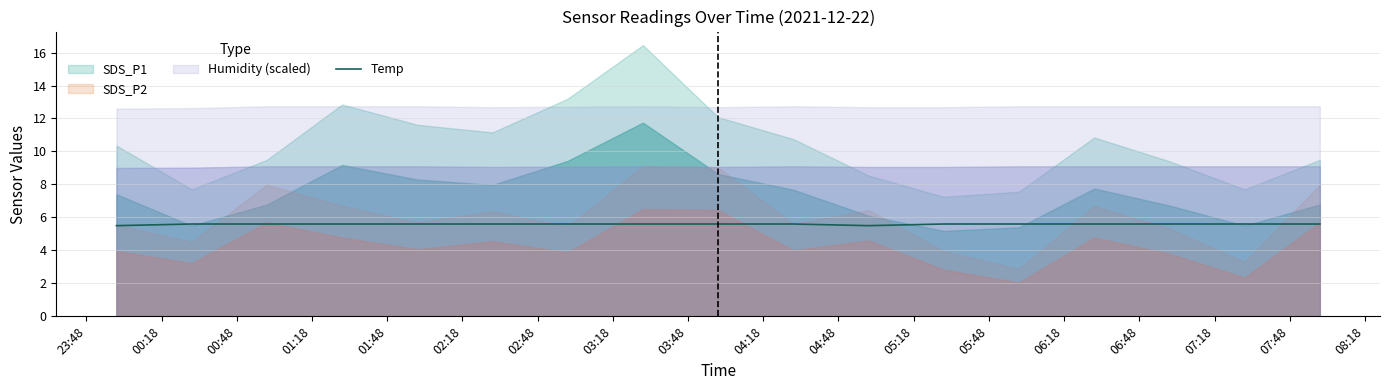

Count the number of categories in the chart.

17